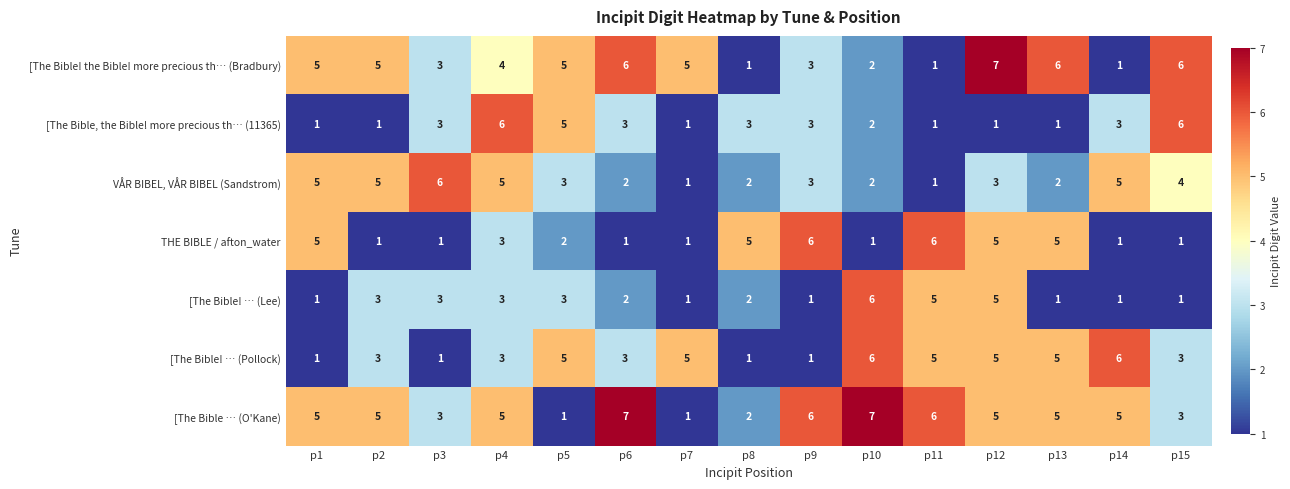

Is it true that [The Bible, the Bible! more precious th… (11365) equals 1 at p10?

False